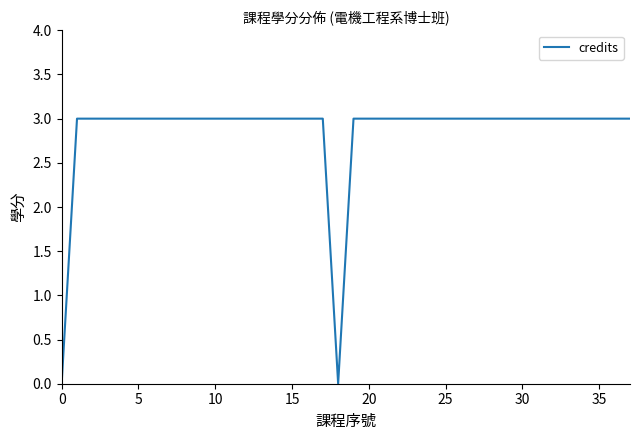

What is the greatest value displayed?

3